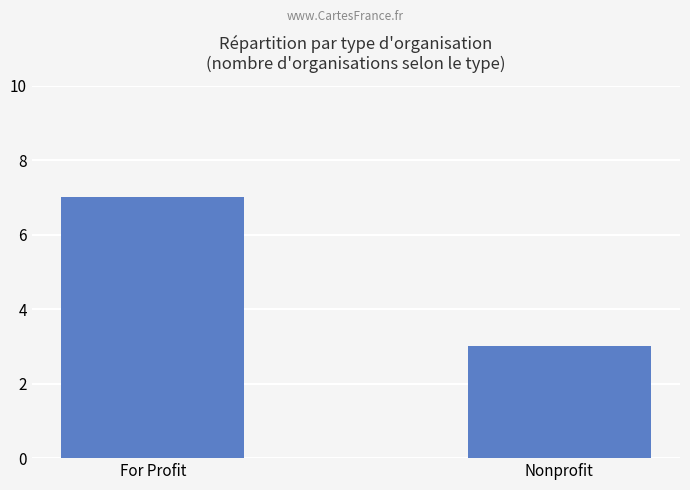

The chart shows a value of 2 at For Profit. True or false?

False